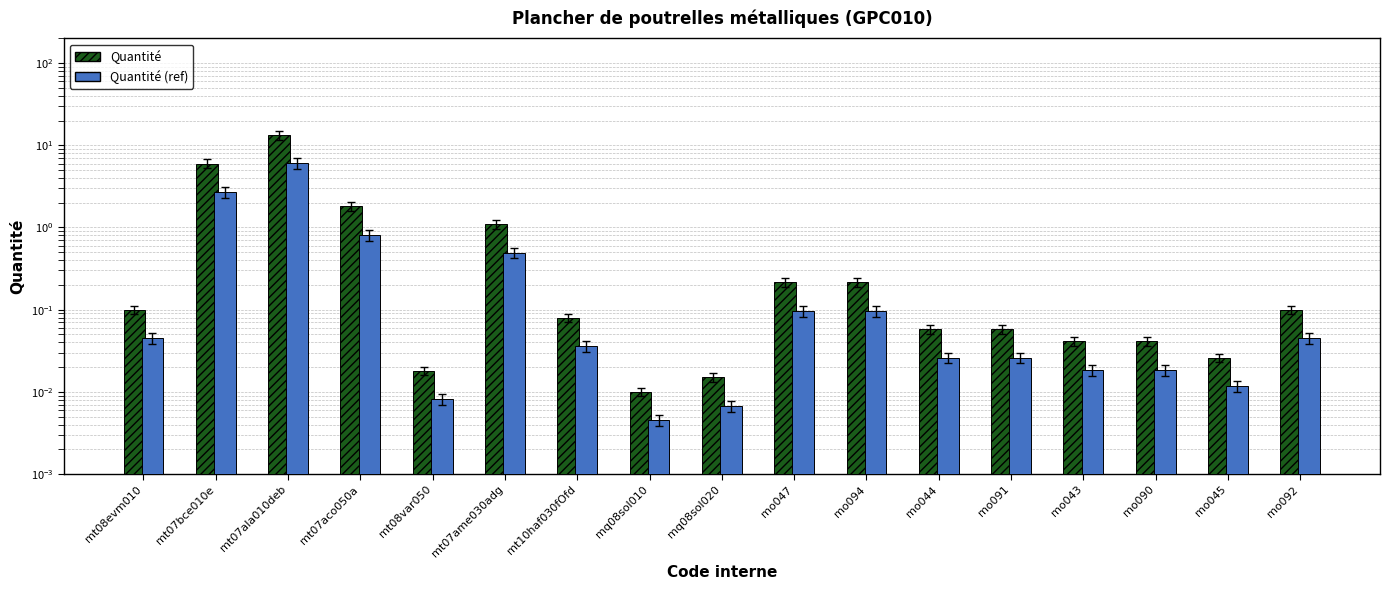

Where is Quantité (ref) nearest to the value 3?

mt07bce010e